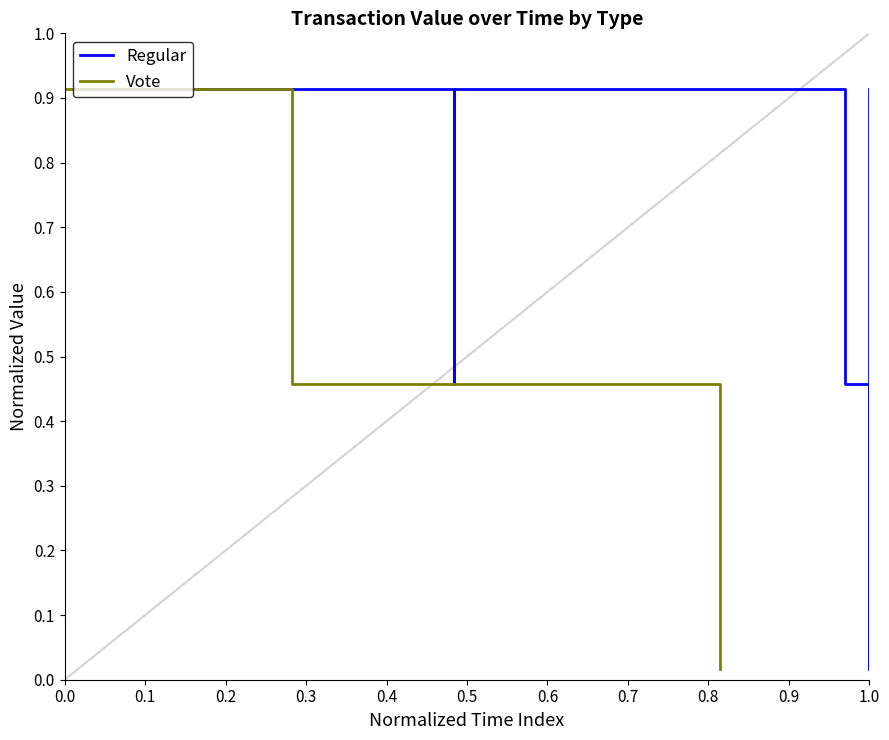

Which category has the lowest value across all series?

1.0